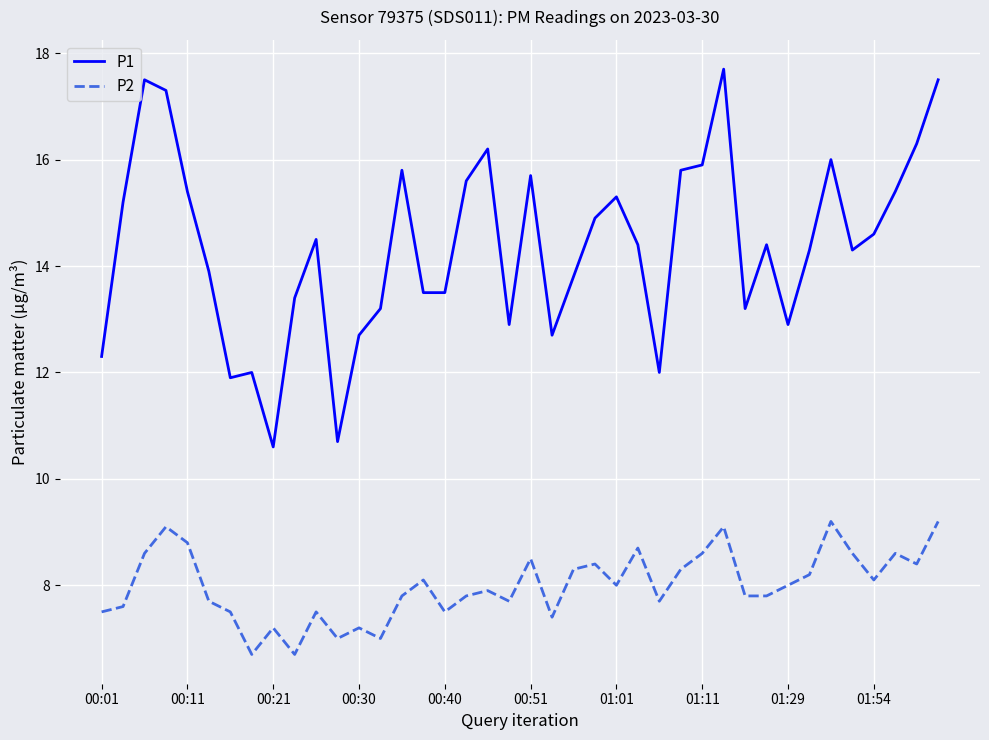

Which series has the largest total across all categories?

P1